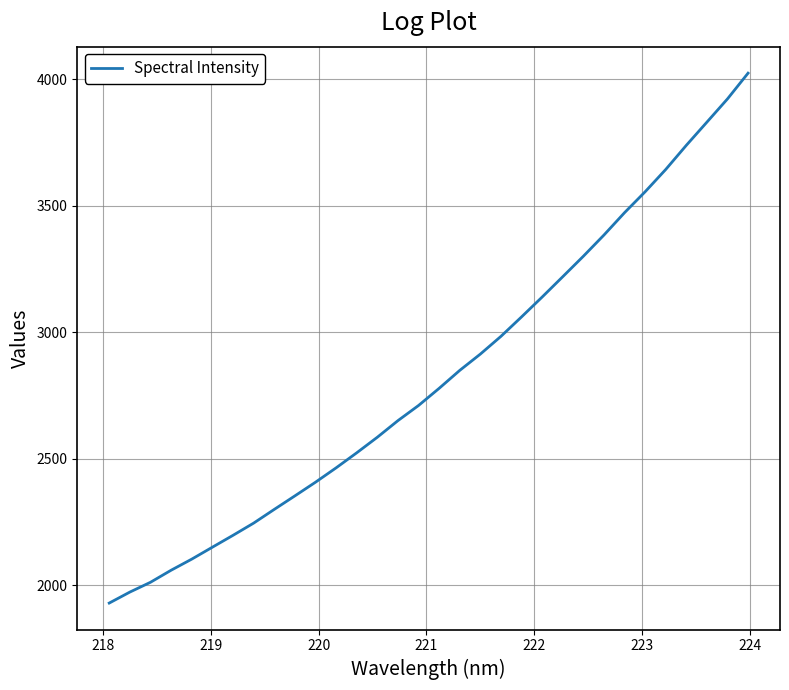

Is this an area chart (filled region under the line)?

No